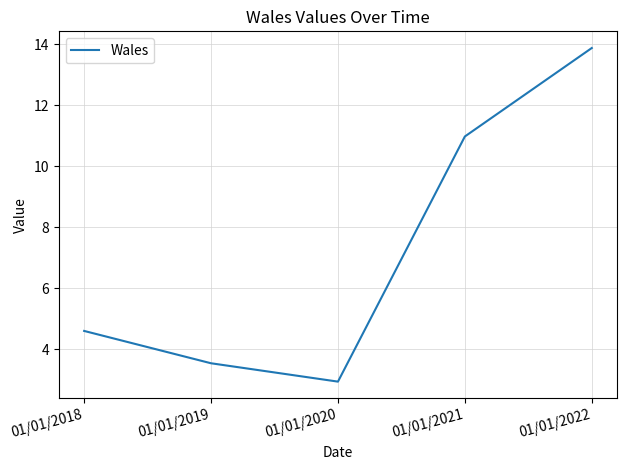

Is it true that the value at 01/01/2018 is 1.2?

False